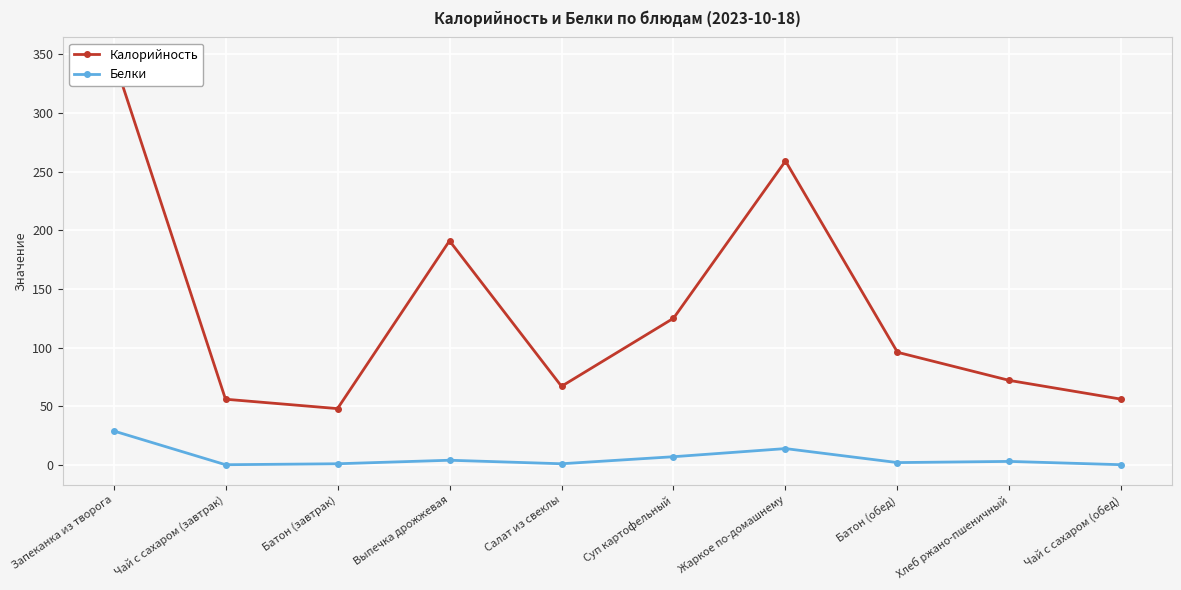

List the labels in order of Белки value, smallest first.

Чай с сахаром (завтрак), Чай с сахаром (обед), Батон (завтрак), Салат из свеклы, Батон (обед), Хлеб ржано-пшеничный, Выпечка дрожжевая, Суп картофельный, Жаркое по-домашнему, Запеканка из творога